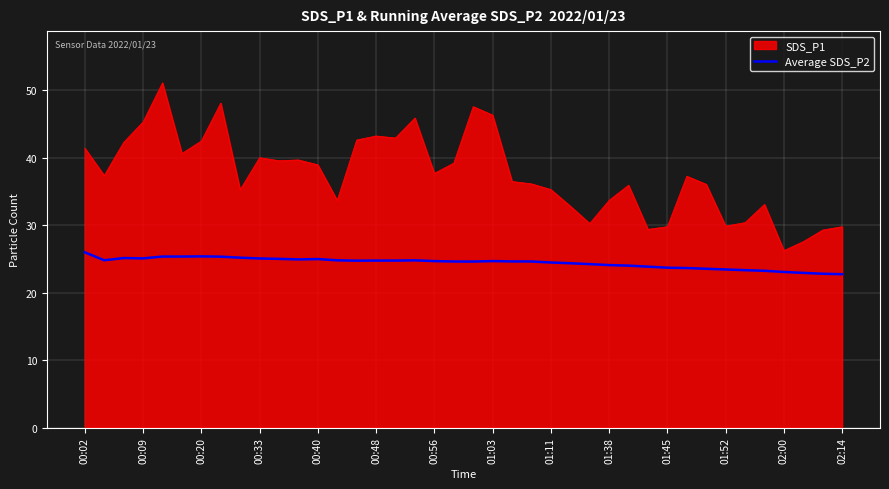

True or false: SDS_P1 and Average SDS_P2 intersect in this chart.

False